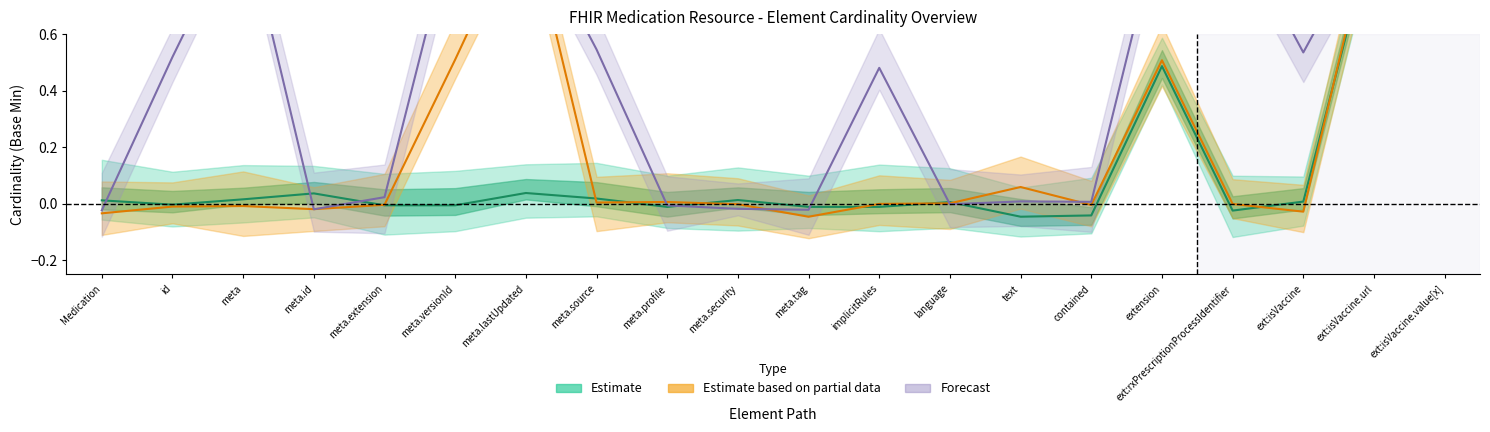

Where is the first local minimum for Forecast?

meta.id